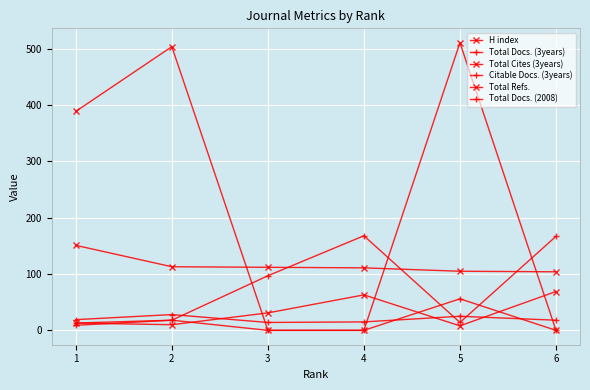

Reading left to right, extract all data points from this chart.

H index: 1=151	2=113	3=112	4=111	5=105	6=104
Total Docs. (3years): 1=9	2=18	3=0	4=0	5=56	6=0
Total Cites (3years): 1=13	2=10	3=31	4=63	5=8	6=69
Citable Docs. (3years): 1=13	2=18	3=97	4=168	5=14	6=167
Total Refs.: 1=389	2=504	3=0	4=0	5=511	6=0
Total Docs. (2008): 1=19	2=28	3=14	4=15	5=25	6=18